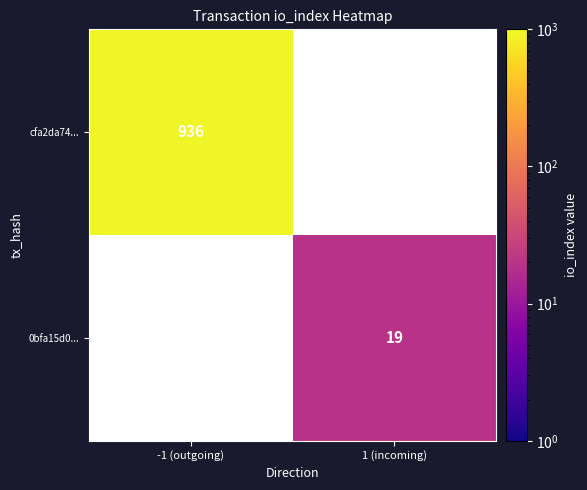

Is it true that cfa2da74... equals 603.9 at -1 (outgoing)?

False